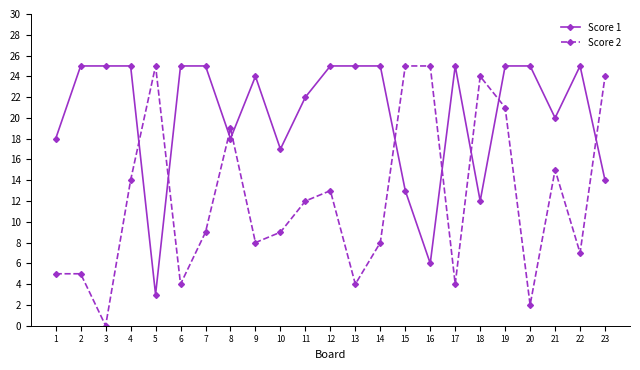

Is it true that Score 1 equals 35 at 11?

False